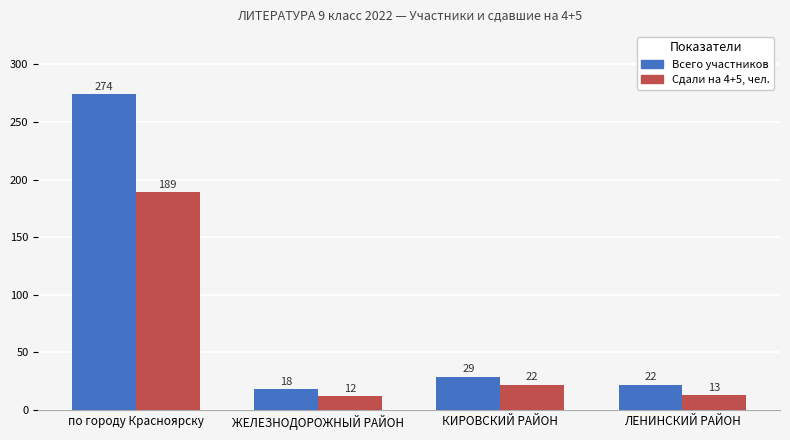

The Сдали на 4+5, чел. series shows 129 at по городу Красноярску. True or false?

False